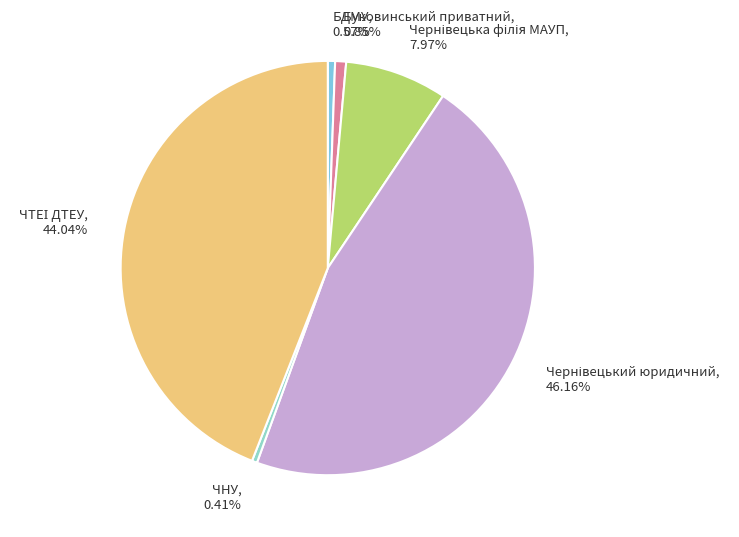

How many slices are in this pie chart?

6